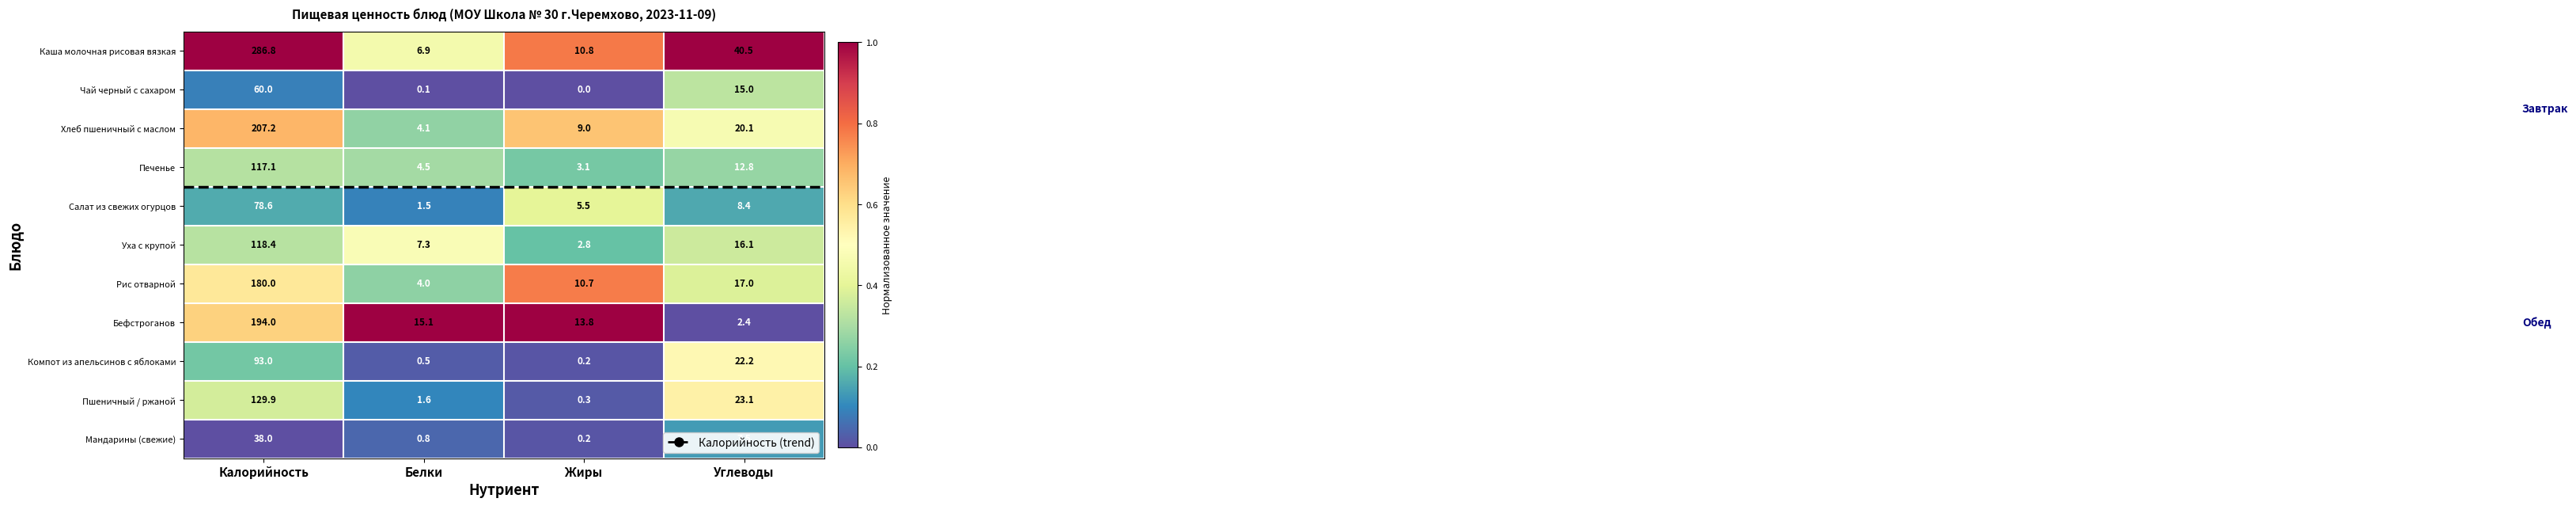

What is the maximum value shown in the chart?

286.8